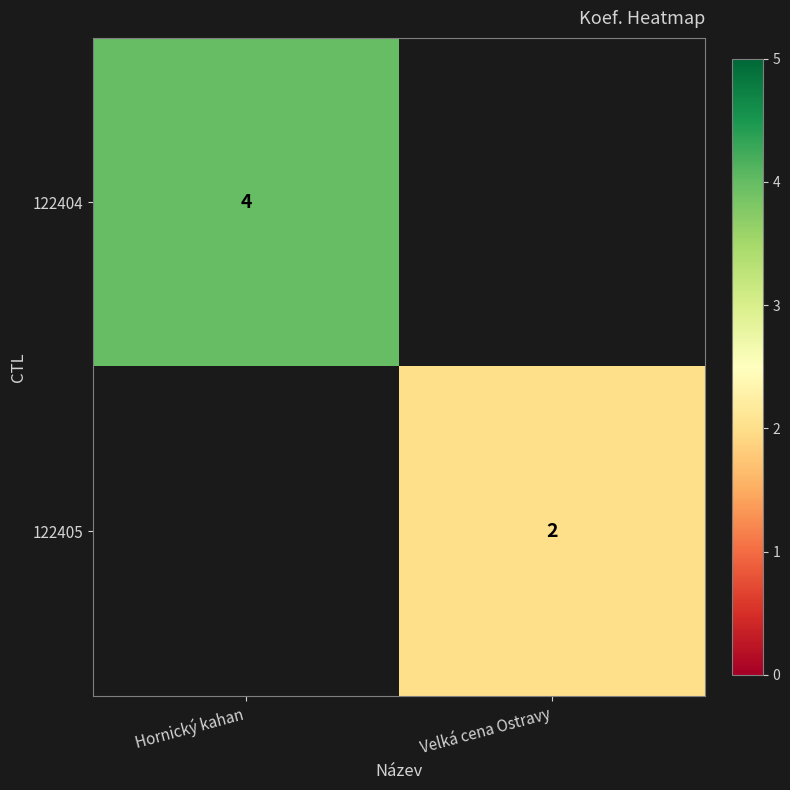

Is it true that 122404 equals 4 at Hornický kahan?

True